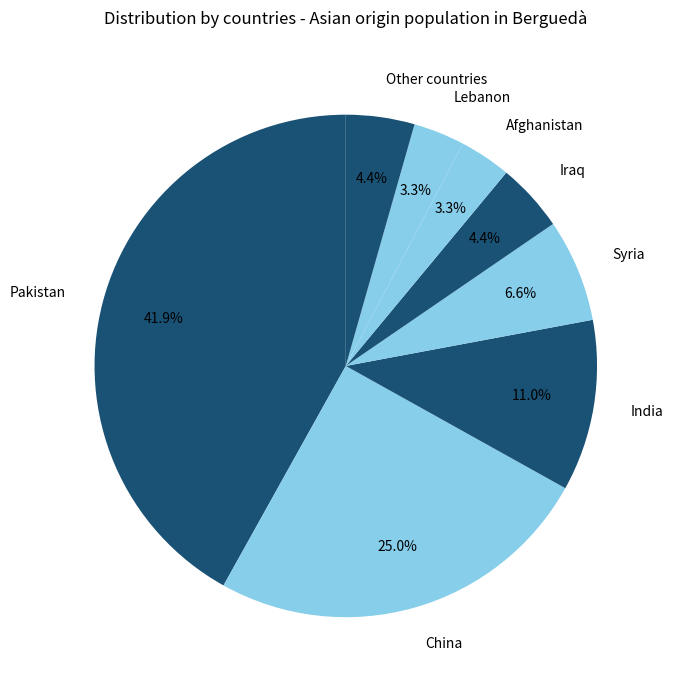

How many slices are in this pie chart?

8